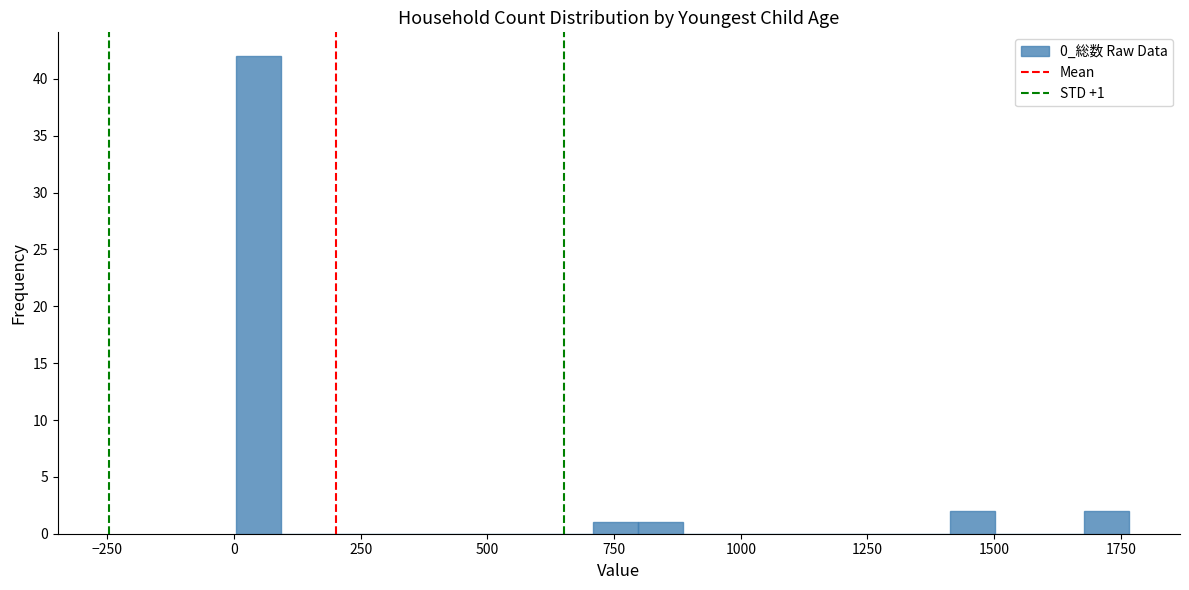

Read against the x-axis, roughly where is the centre of the tallest bar?

50